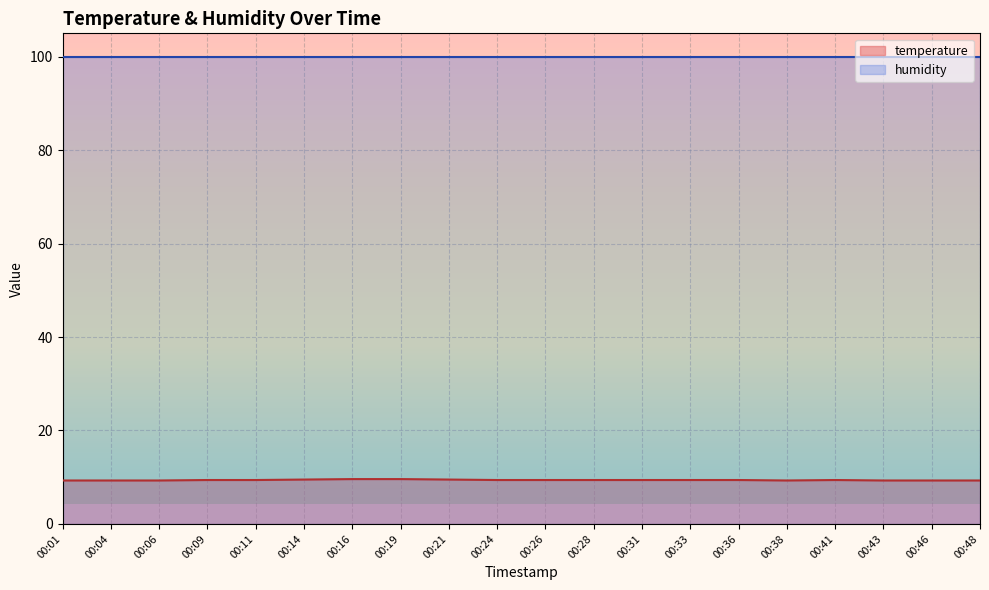

What is the sum of all values?

187.9